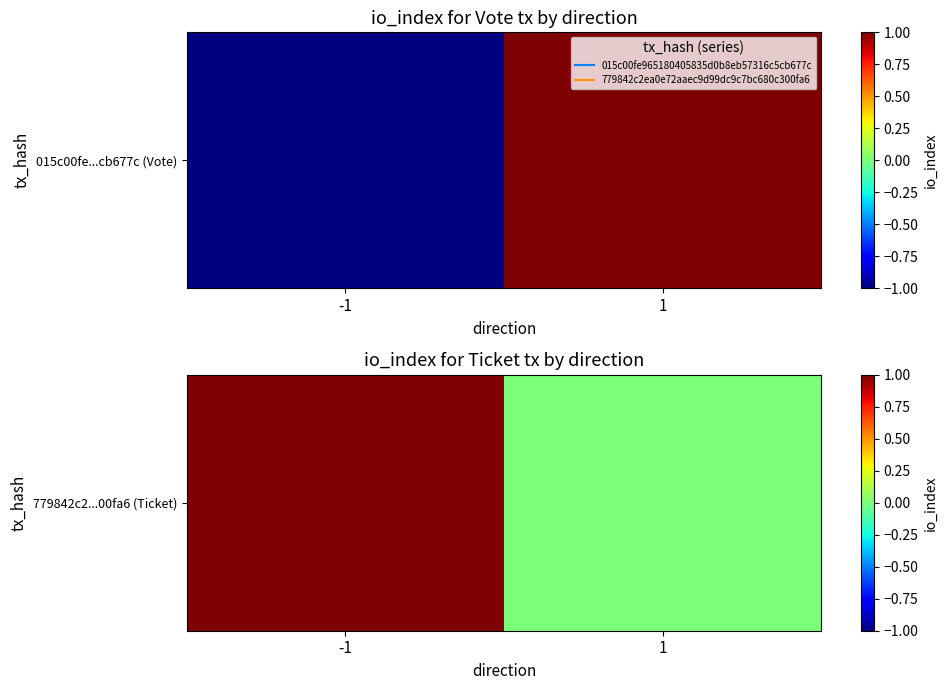

Rank the categories by value from highest to lowest.

-1, 1